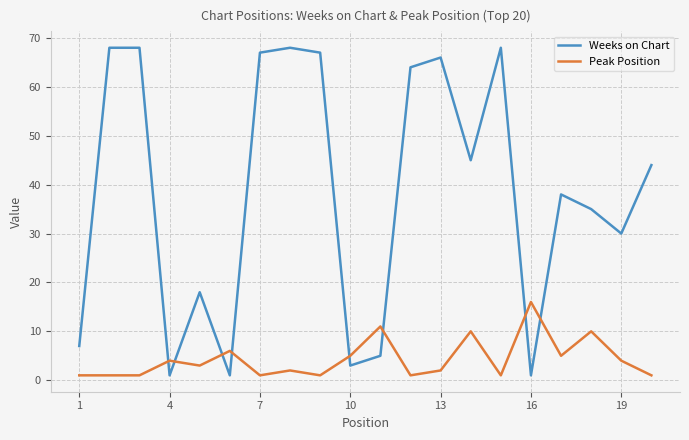

Which series has the largest total across all categories?

Weeks on Chart